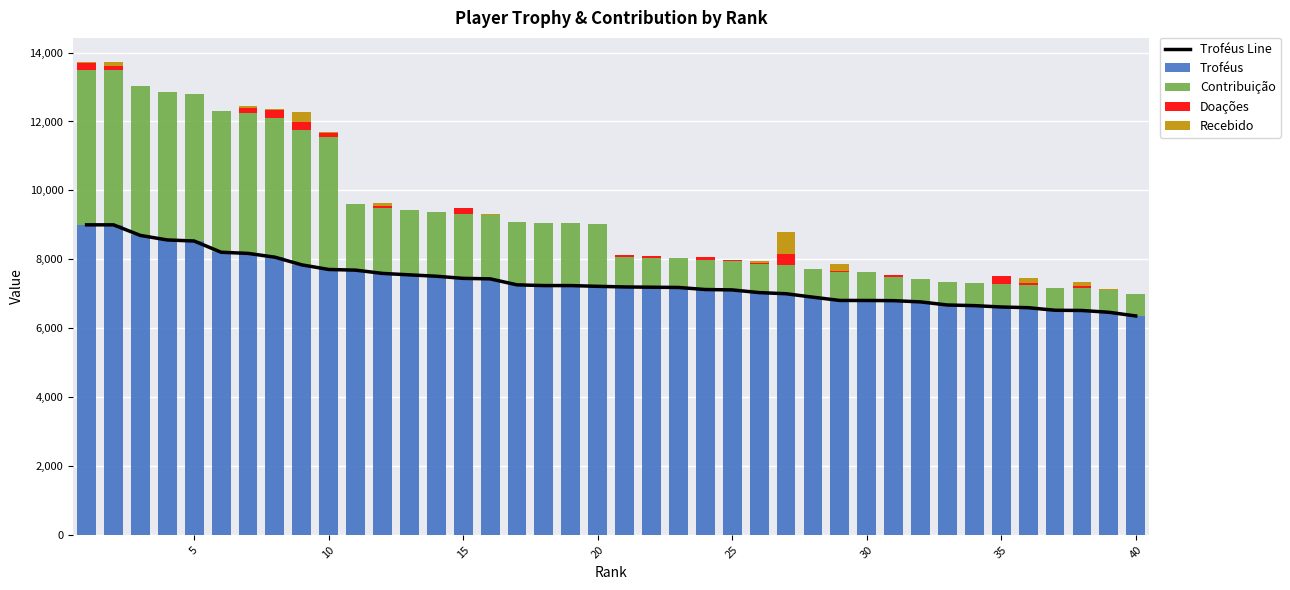

What is the highest value of the Troféus series?

9000